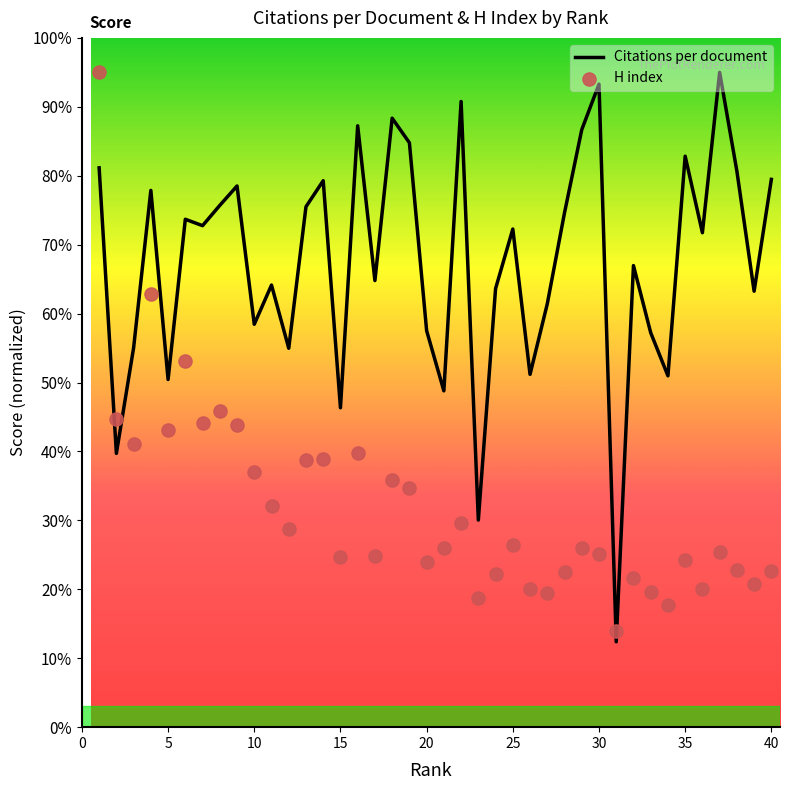

Which series contains the highest Y value?

Citations per document